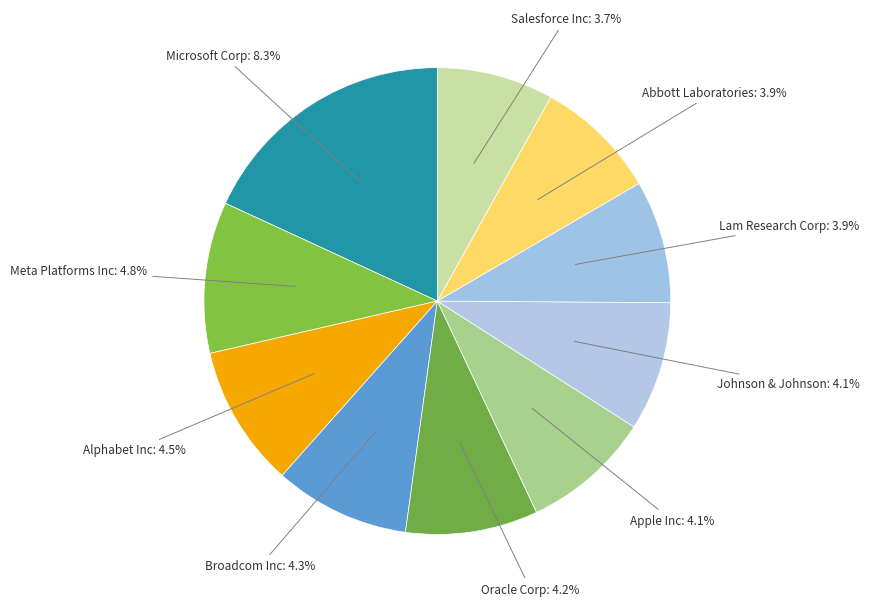

To the nearest percent, what percentage of the pie is Microsoft Corp?

18%